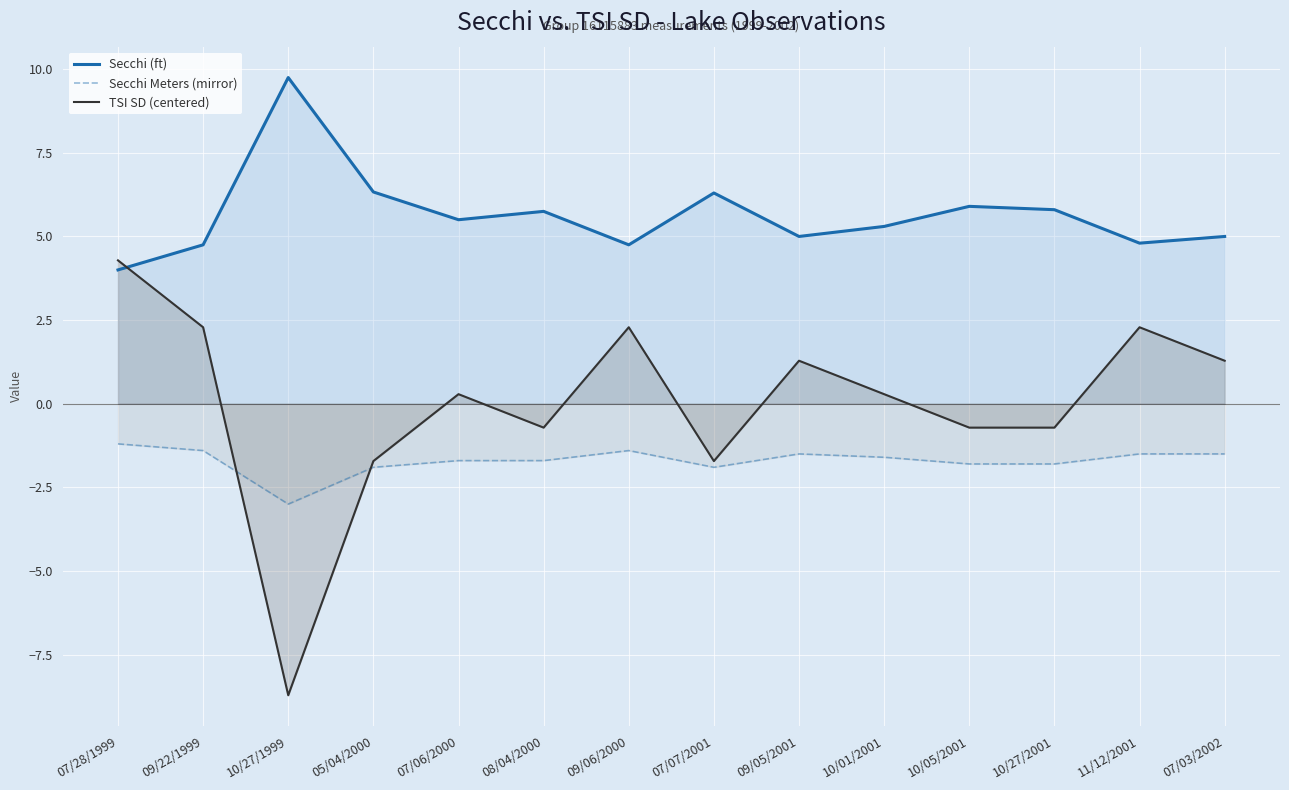

What is the sum of the Secchi Meters (mirror) values at 10/27/1999 and 09/05/2001?

-4.5